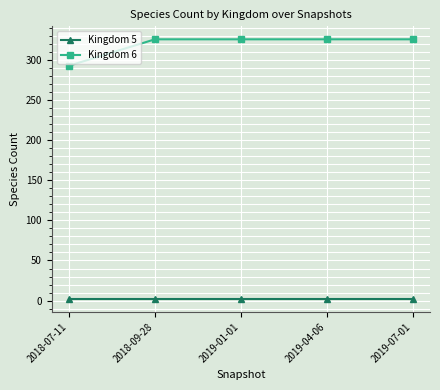

Reading left to right, list all the values displayed in this chart.

Kingdom 5: 2018-07-11=2	2018-09-28=2	2019-01-01=2	2019-04-06=2	2019-07-01=2
Kingdom 6: 2018-07-11=293	2018-09-28=326	2019-01-01=326	2019-04-06=326	2019-07-01=326